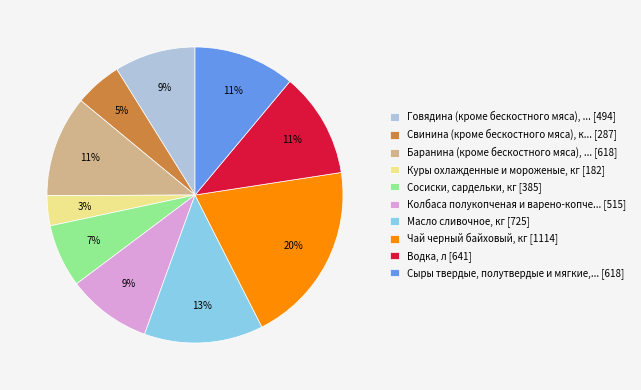

Does any single category account for the majority?

No